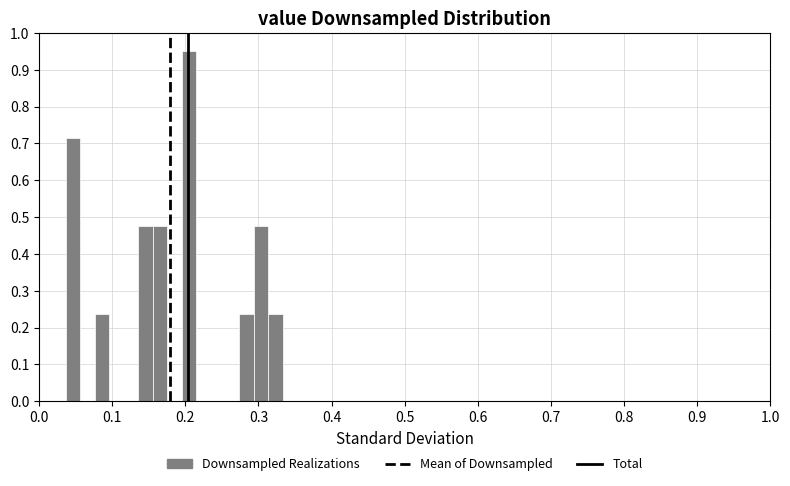

Read against the x-axis, roughly where is the centre of the tallest bar?

0.20